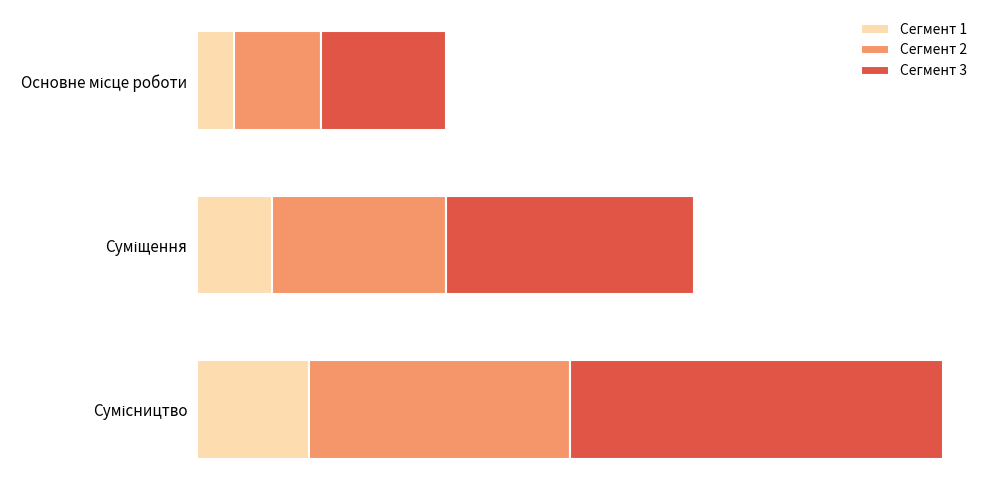

Which series has the largest total across all categories?

Сегмент 3